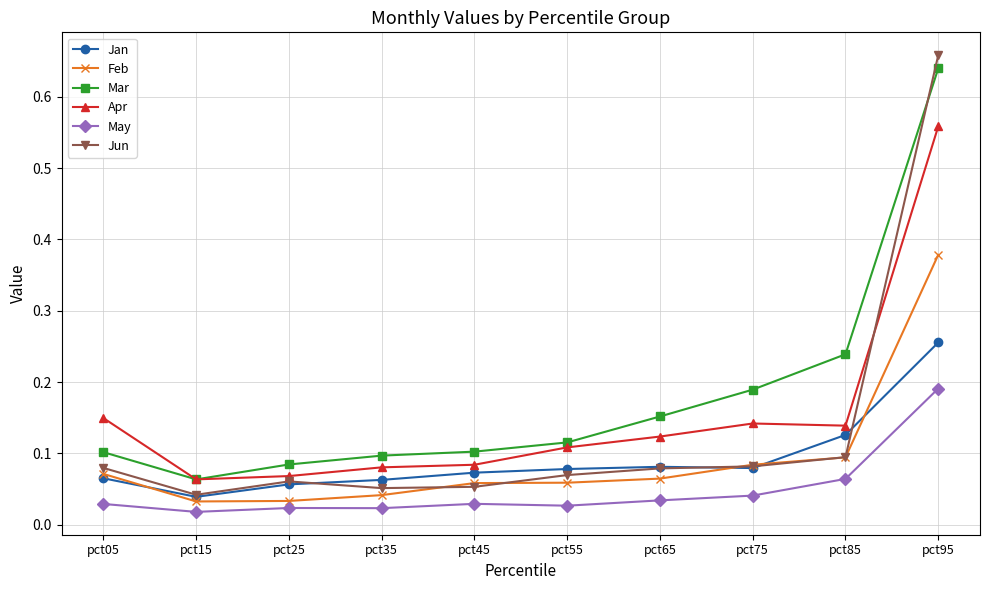

Which category has the lowest value in the Mar series?

pct15